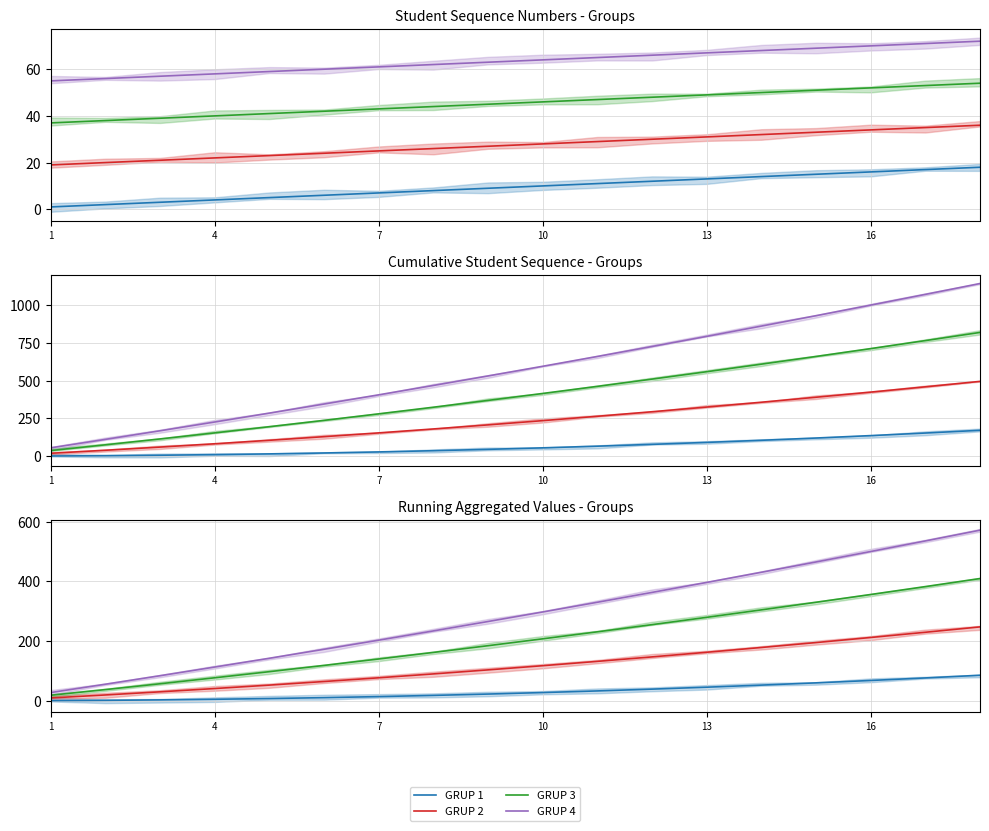

What is the minimum value for GRUP 3?

18.5